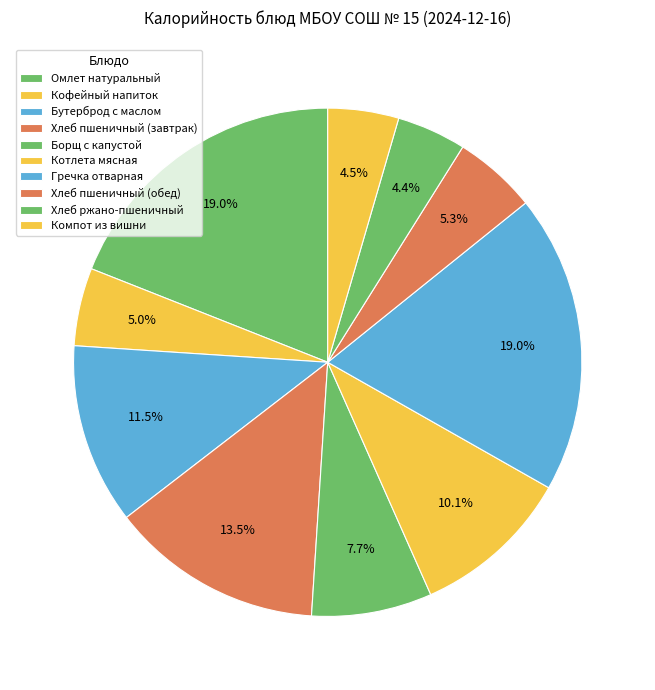

Rank the categories by value from lowest to highest.

Хлеб ржано-пшеничный, Компот из вишни, Кофейный напиток, Хлеб пшеничный (обед), Борщ с капустой, Котлета мясная, Бутерброд с маслом, Хлеб пшеничный (завтрак), Омлет натуральный, Гречка отварная